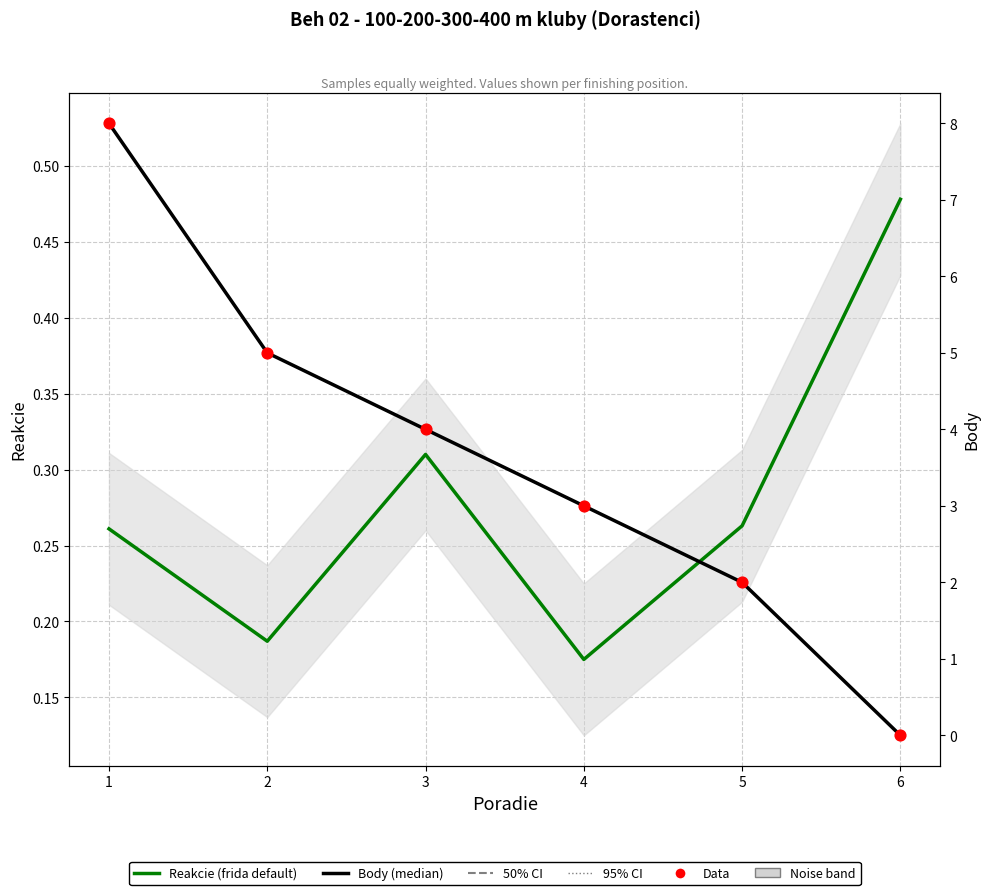

Which series contains the lowest Y value?

Body